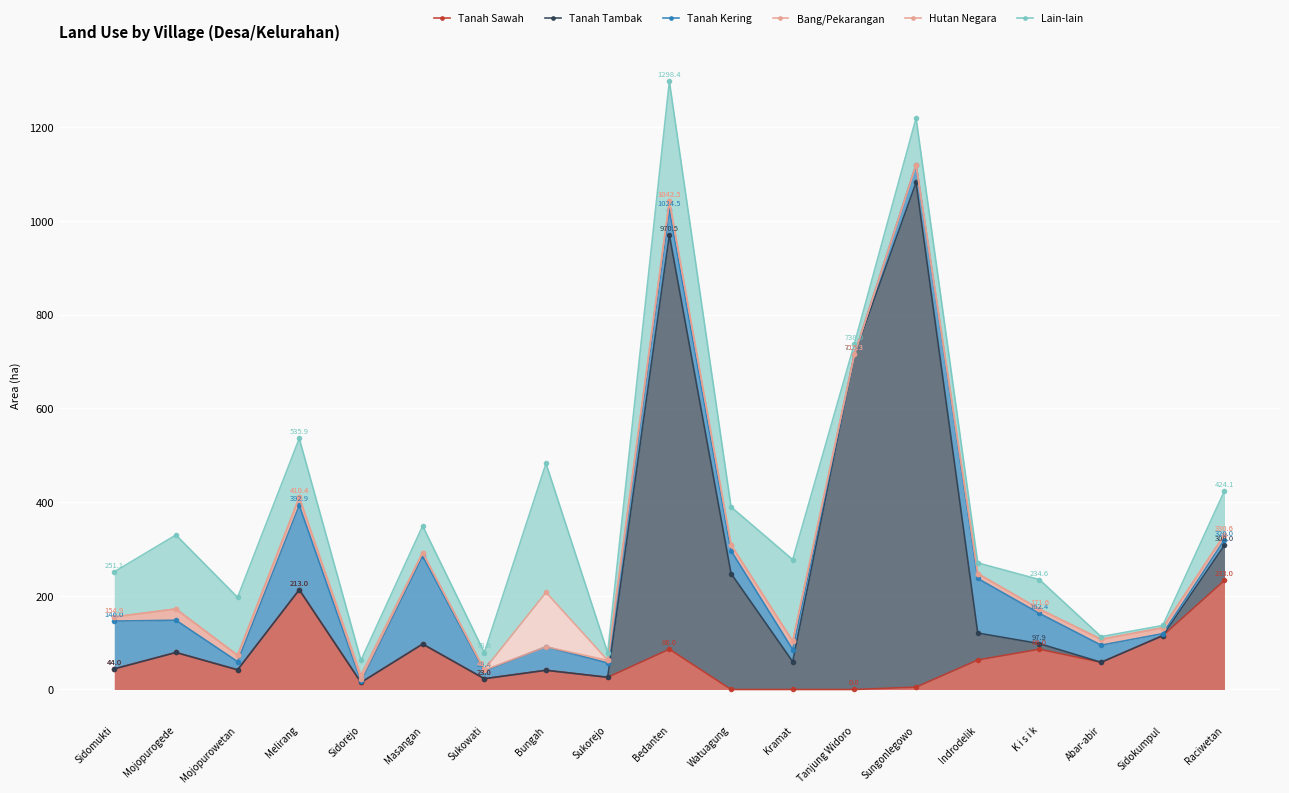

What is the label of the 17th point from the right?

Mojopurowetan